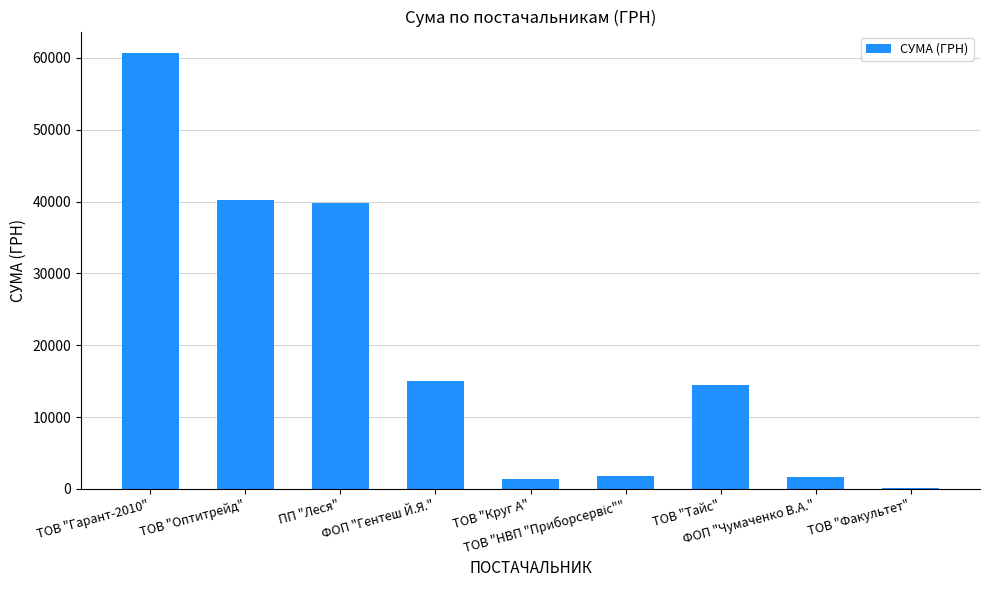

Count the number of categories in the chart.

9